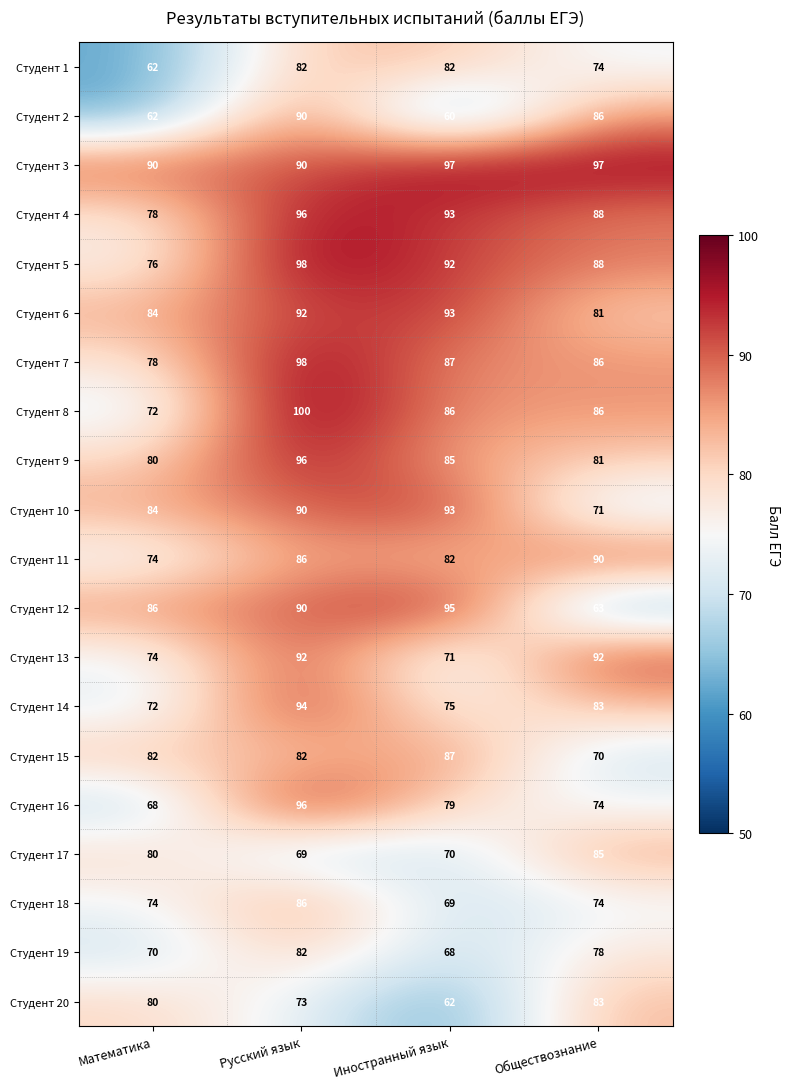

What is the greatest value displayed?

100